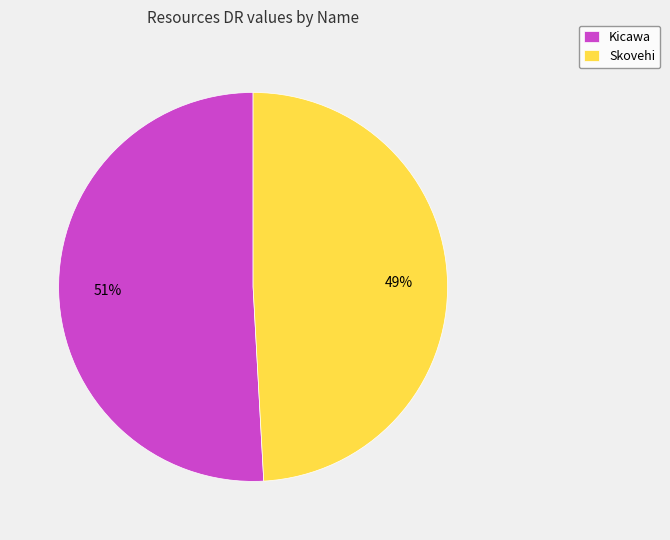

How many slices are in this pie chart?

2